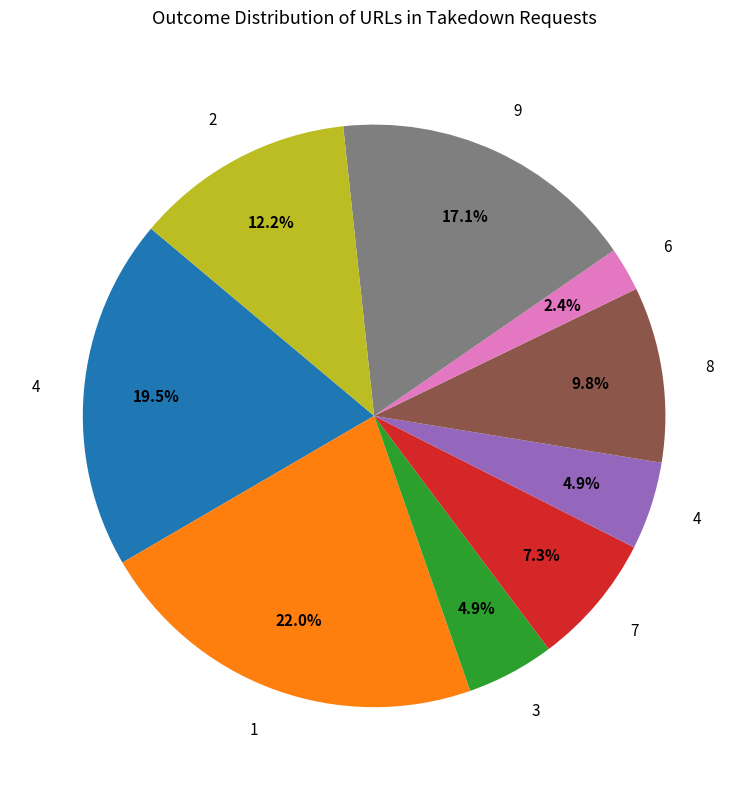

How many segments does this pie chart have?

9